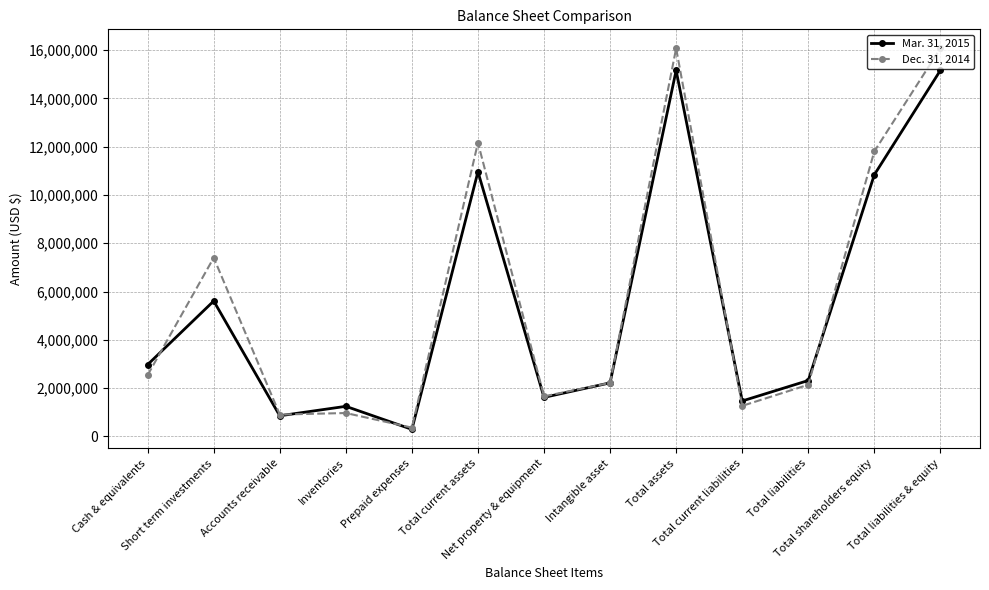

What is the sum of the Mar. 31, 2015 values at Accounts receivable and Net property & equipment?

2464131